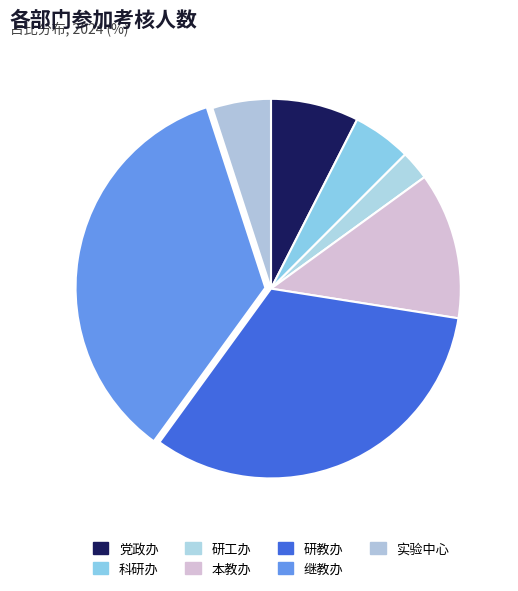

Count the number of slices in the pie.

7